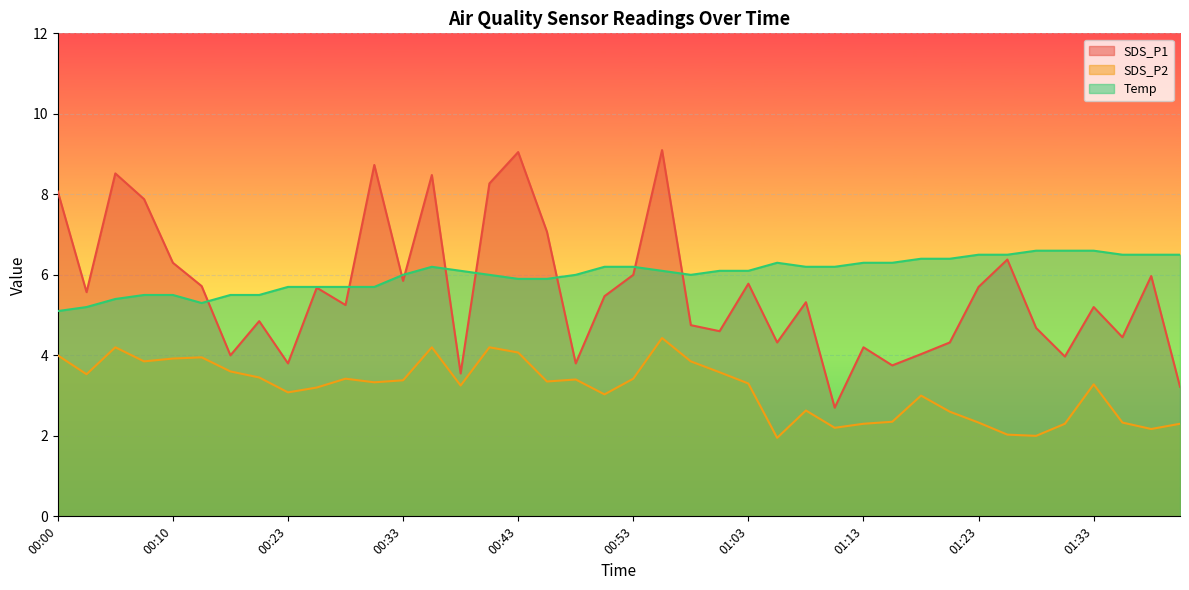

List the series in order of their peak value, lowest first.

SDS_P2, Temp, SDS_P1